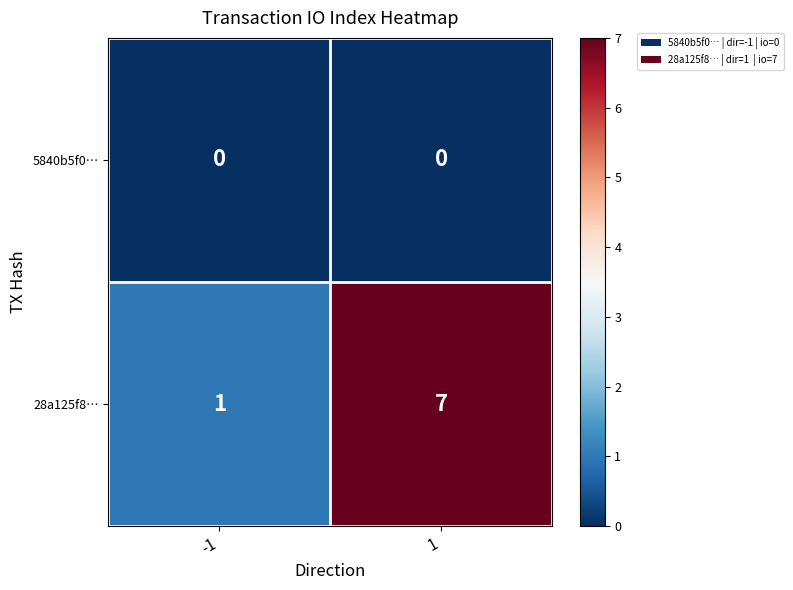

Between -1 and 1, which series saw the biggest shift?

28a125f8…